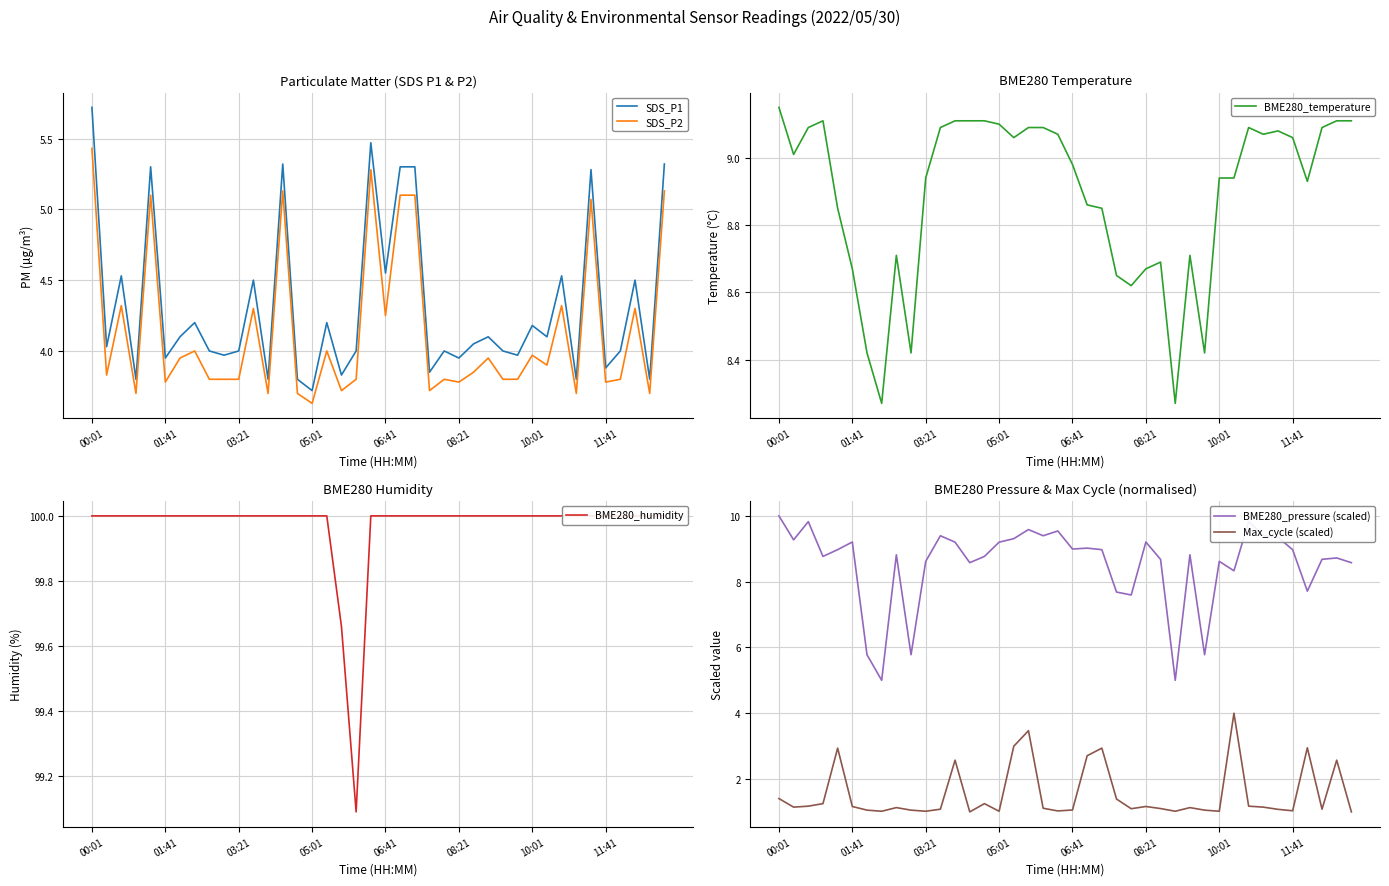

At which category is the sum across all series the highest?

00:01